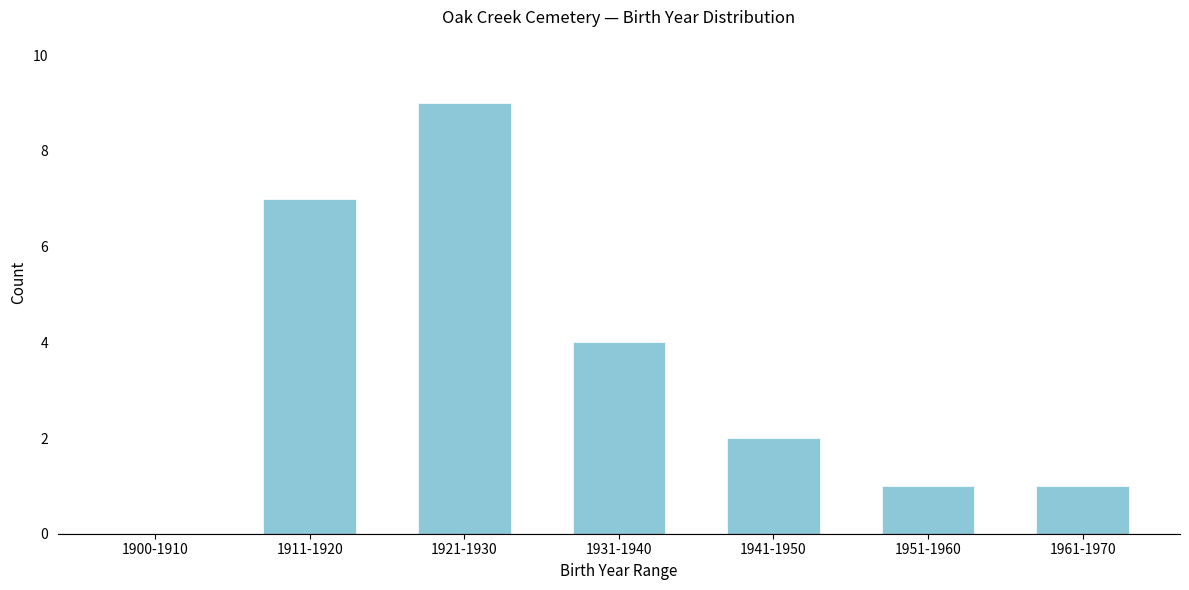

Reading left to right, list all the values displayed in this chart.

1900-1910=0	1911-1920=7	1921-1930=9	1931-1940=4	1941-1950=2	1951-1960=1	1961-1970=1